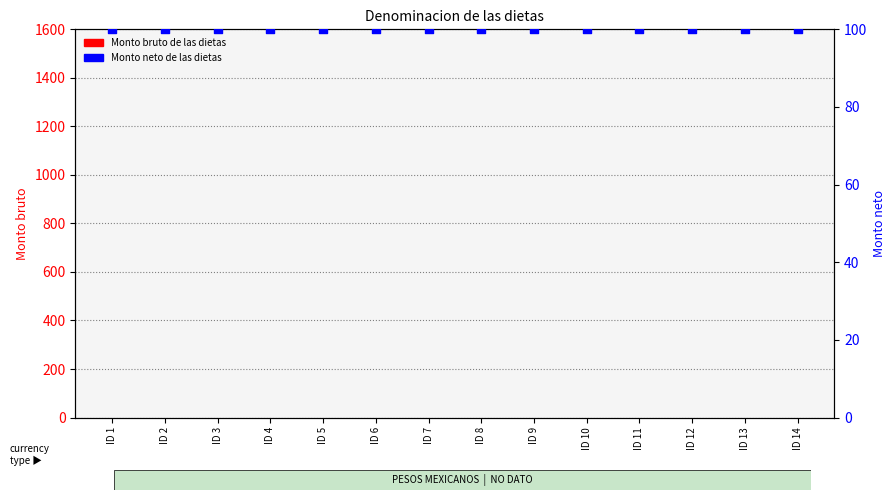

Which series contains the highest Y value?

Monto neto de las dietas